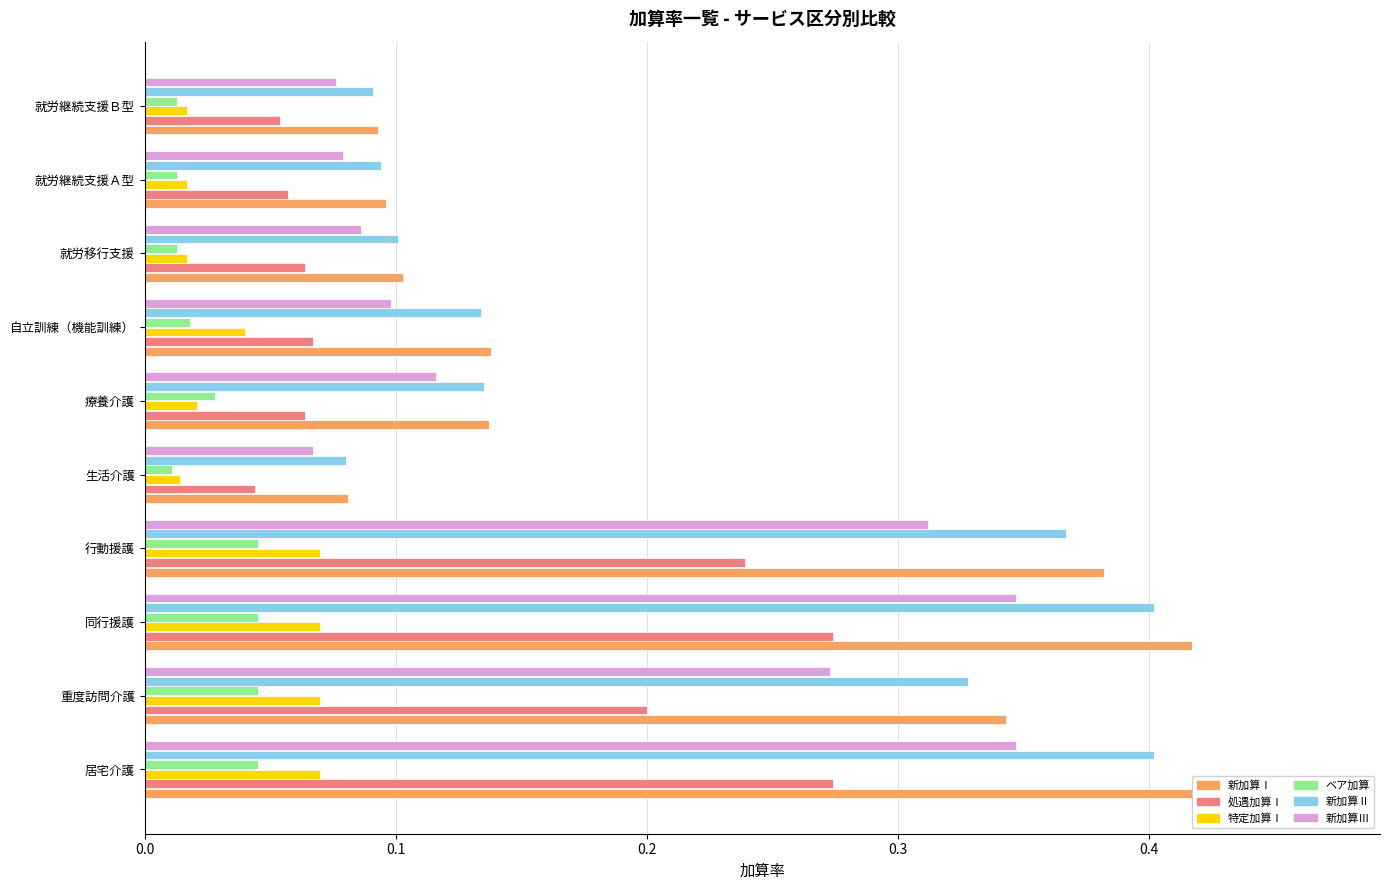

Between 行動援護 and 就労移行支援, which series saw the biggest shift?

新加算Ⅰ